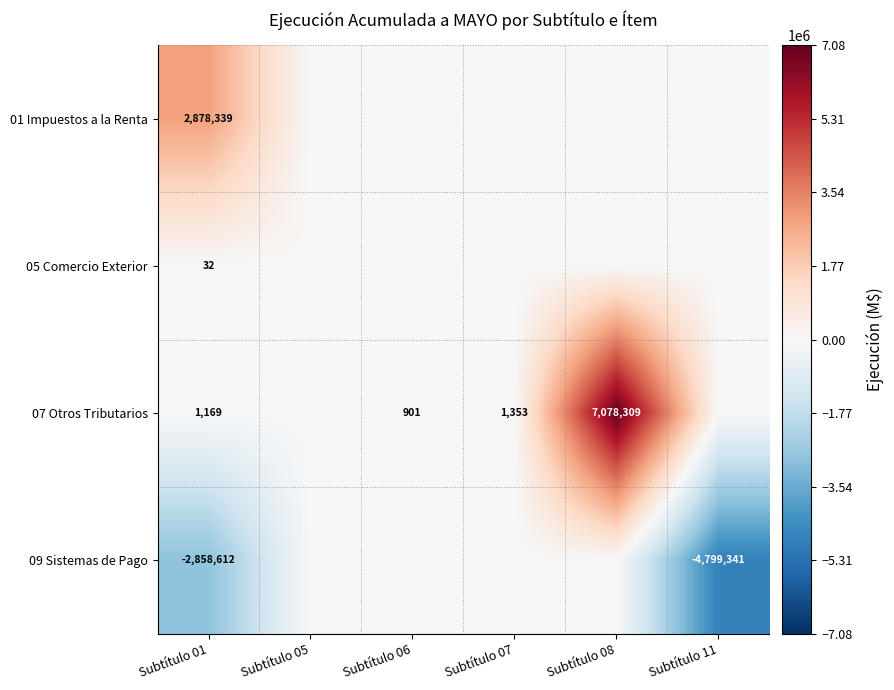

At Subtítulo 01, list the series in order from smallest to largest.

09 Sistemas de Pago, 05 Comercio Exterior, 07 Otros Tributarios, 01 Impuestos a la Renta